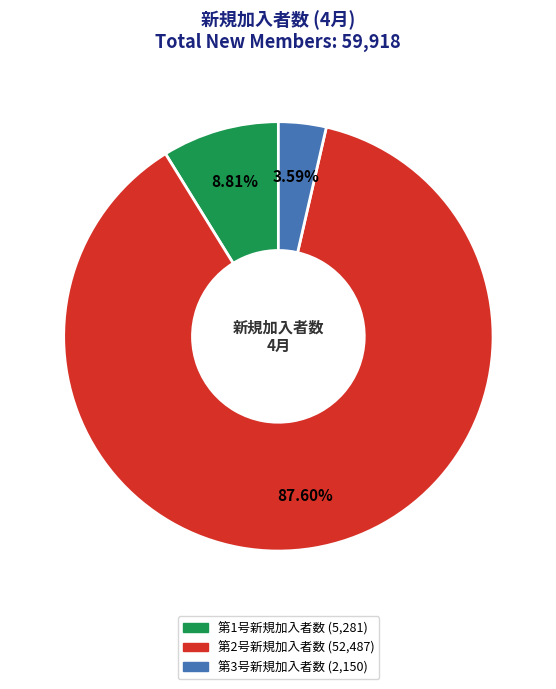

Is there a majority slice in this chart?

Yes